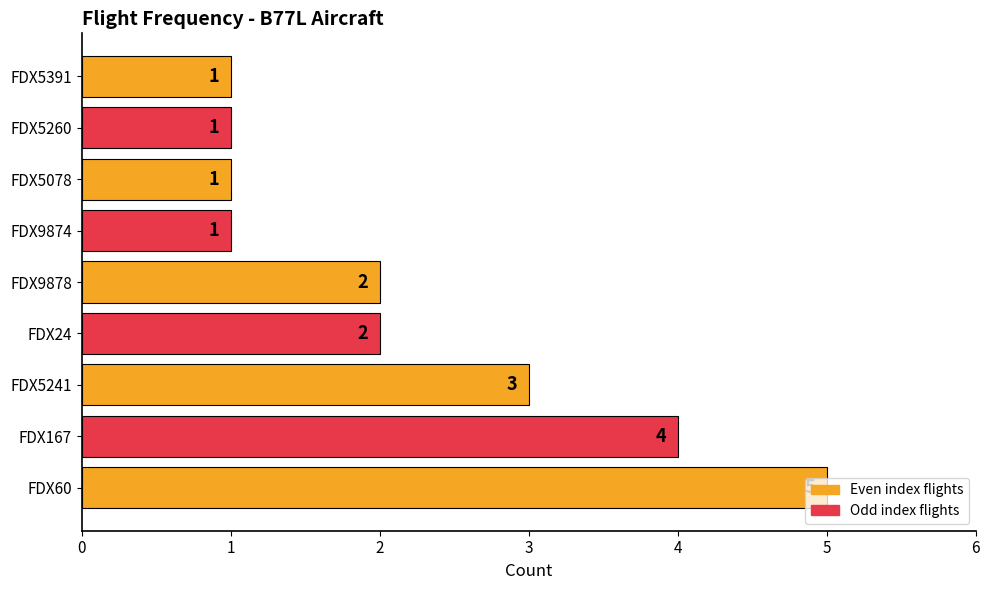

Count the values in the range 1 to 3.

7